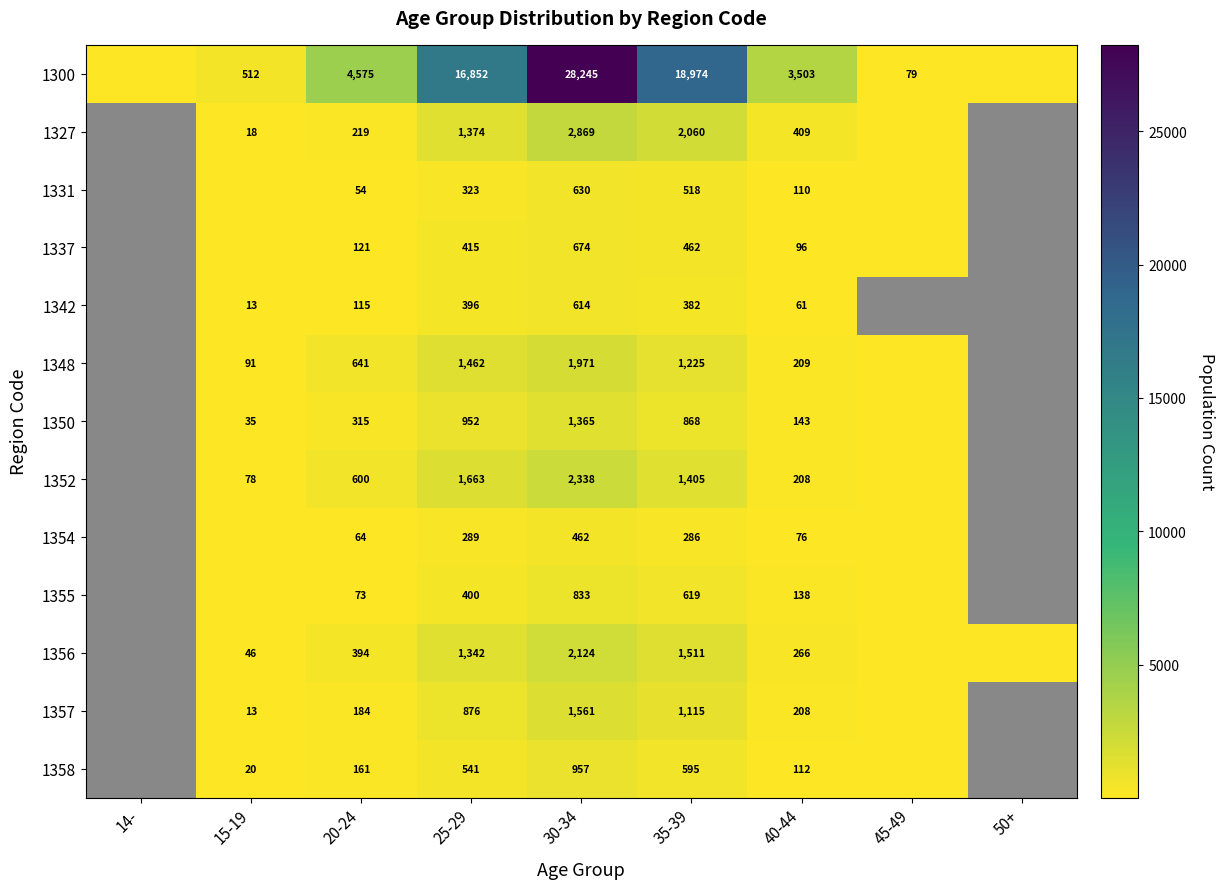

Is it true that 1358 equals 112 at 40-44?

True